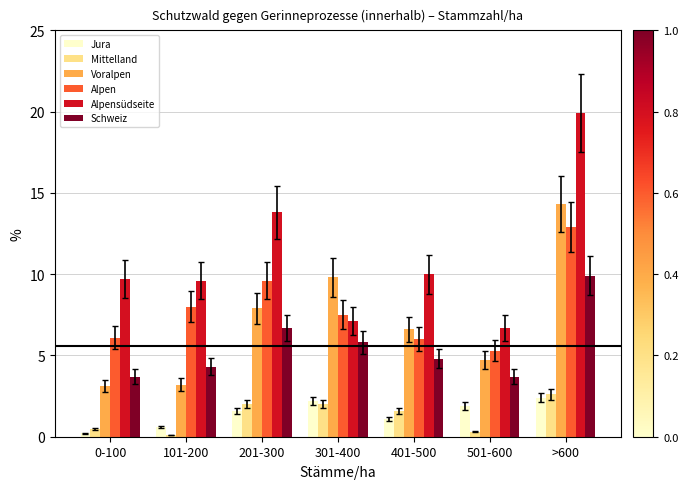

What are all the series names shown in the legend?

Jura, Mittelland, Voralpen, Alpen, Alpensüdseite, Schweiz